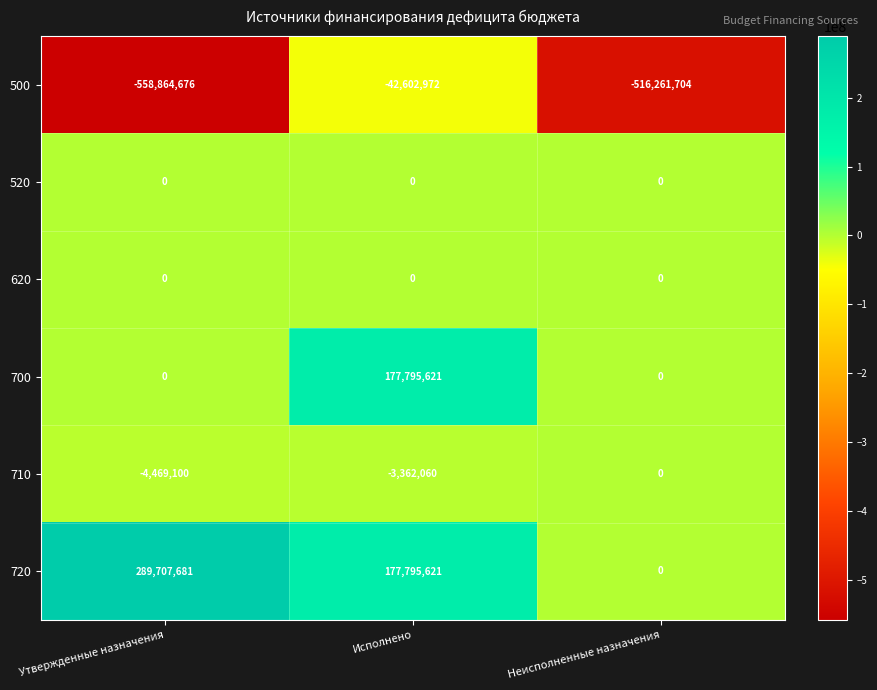

What is the approximate value of 720 at Утвержденные назначения, to the nearest 10?

289707680